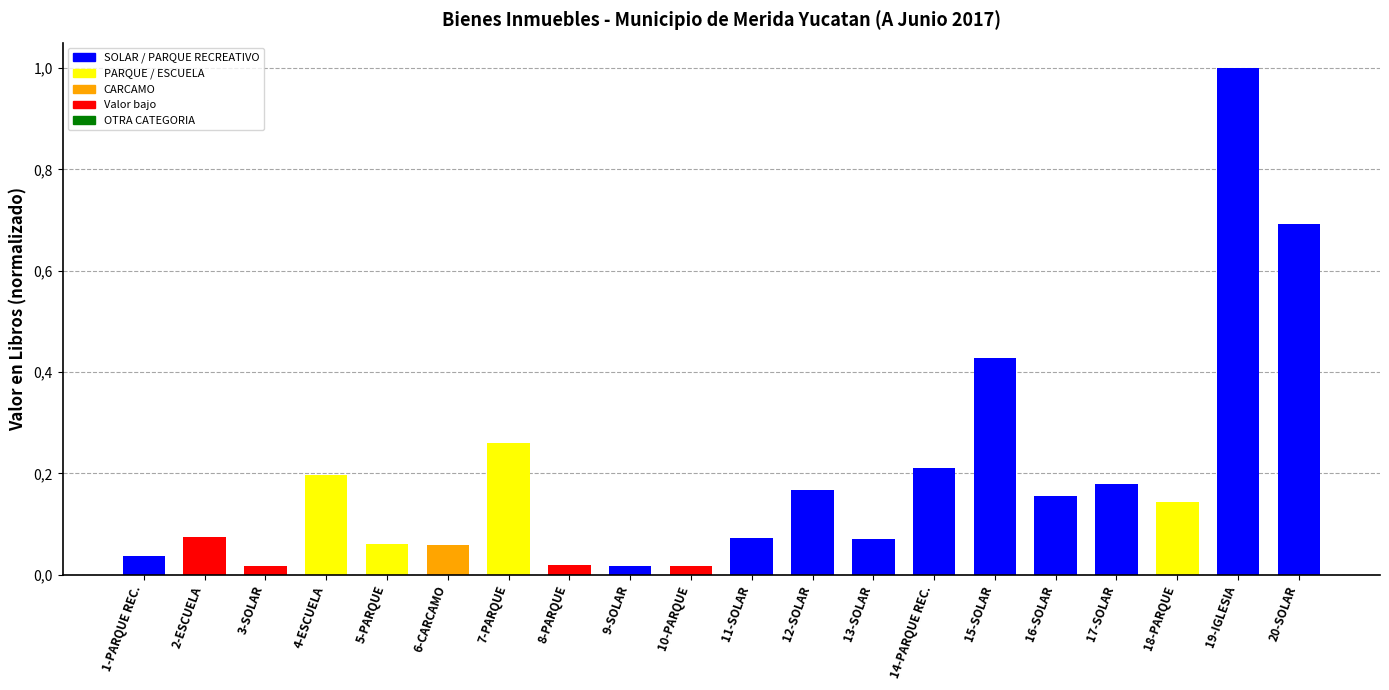

Reading left to right, list all the values displayed in this chart.

1-PARQUE REC.=0.0	2-ESCUELA=0.1	3-SOLAR=0.0	4-ESCUELA=0.2	5-PARQUE=0.1	6-CARCAMO=0.1	7-PARQUE=0.3	8-PARQUE=0.0	9-SOLAR=0.0	10-PARQUE=0.0	11-SOLAR=0.1	12-SOLAR=0.2	13-SOLAR=0.1	14-PARQUE REC.=0.2	15-SOLAR=0.4	16-SOLAR=0.2	17-SOLAR=0.2	18-PARQUE=0.1	19-IGLESIA=1.0	20-SOLAR=0.7